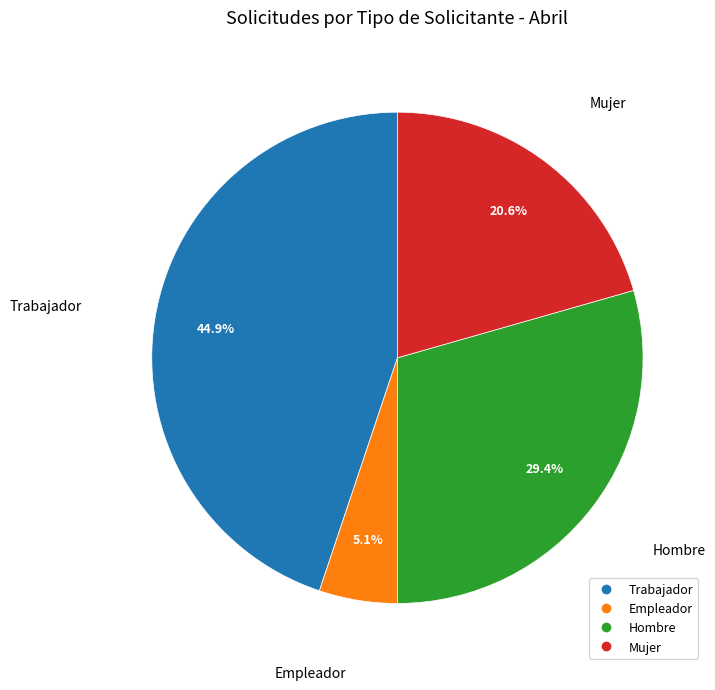

Which has a higher value, Trabajador or Mujer?

Trabajador